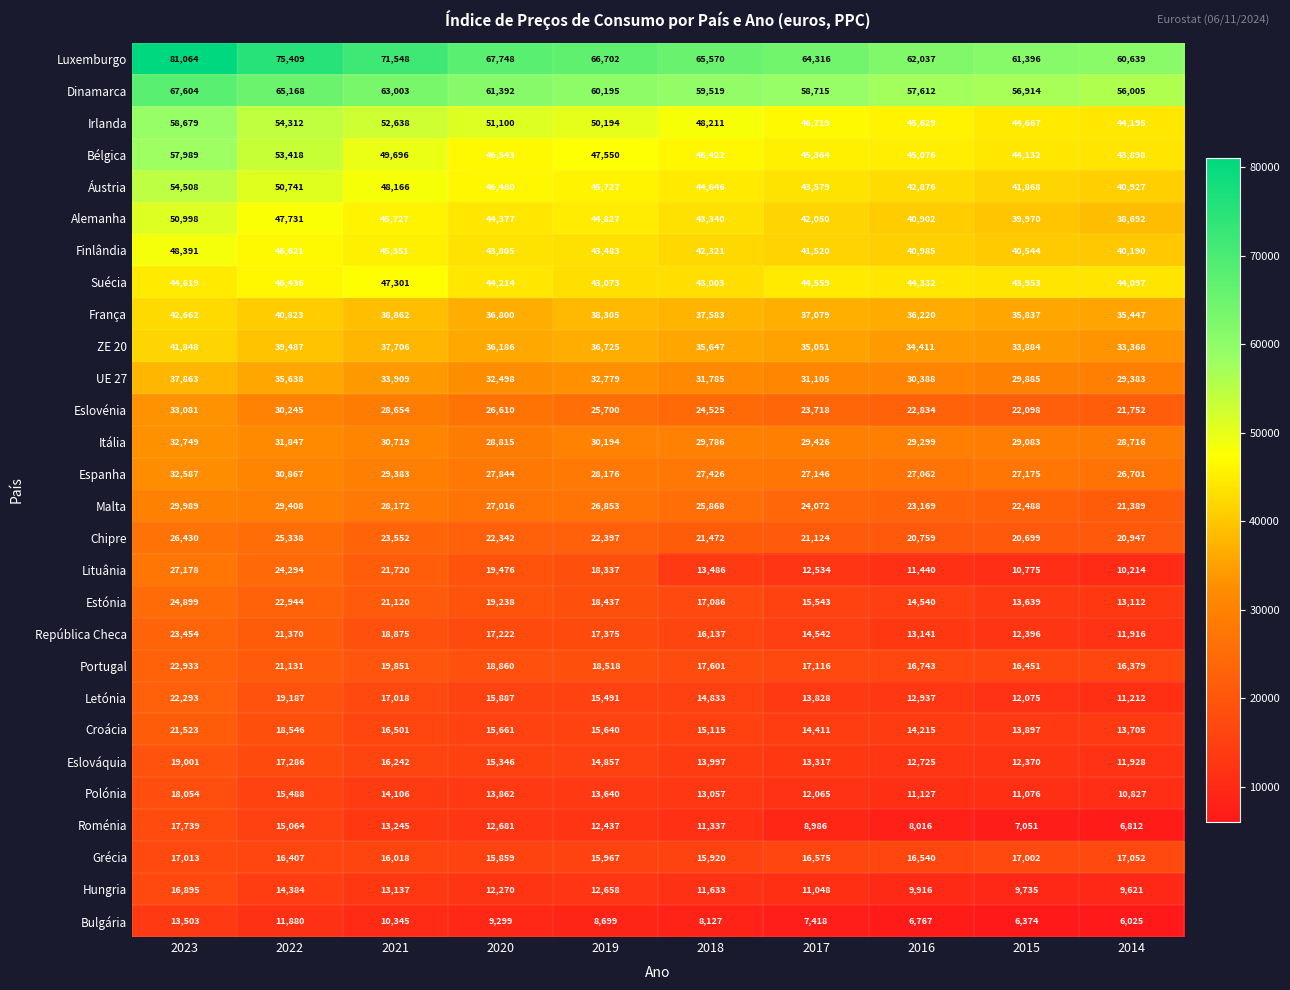

Where is Eslovénia nearest to the value 27416?

2020